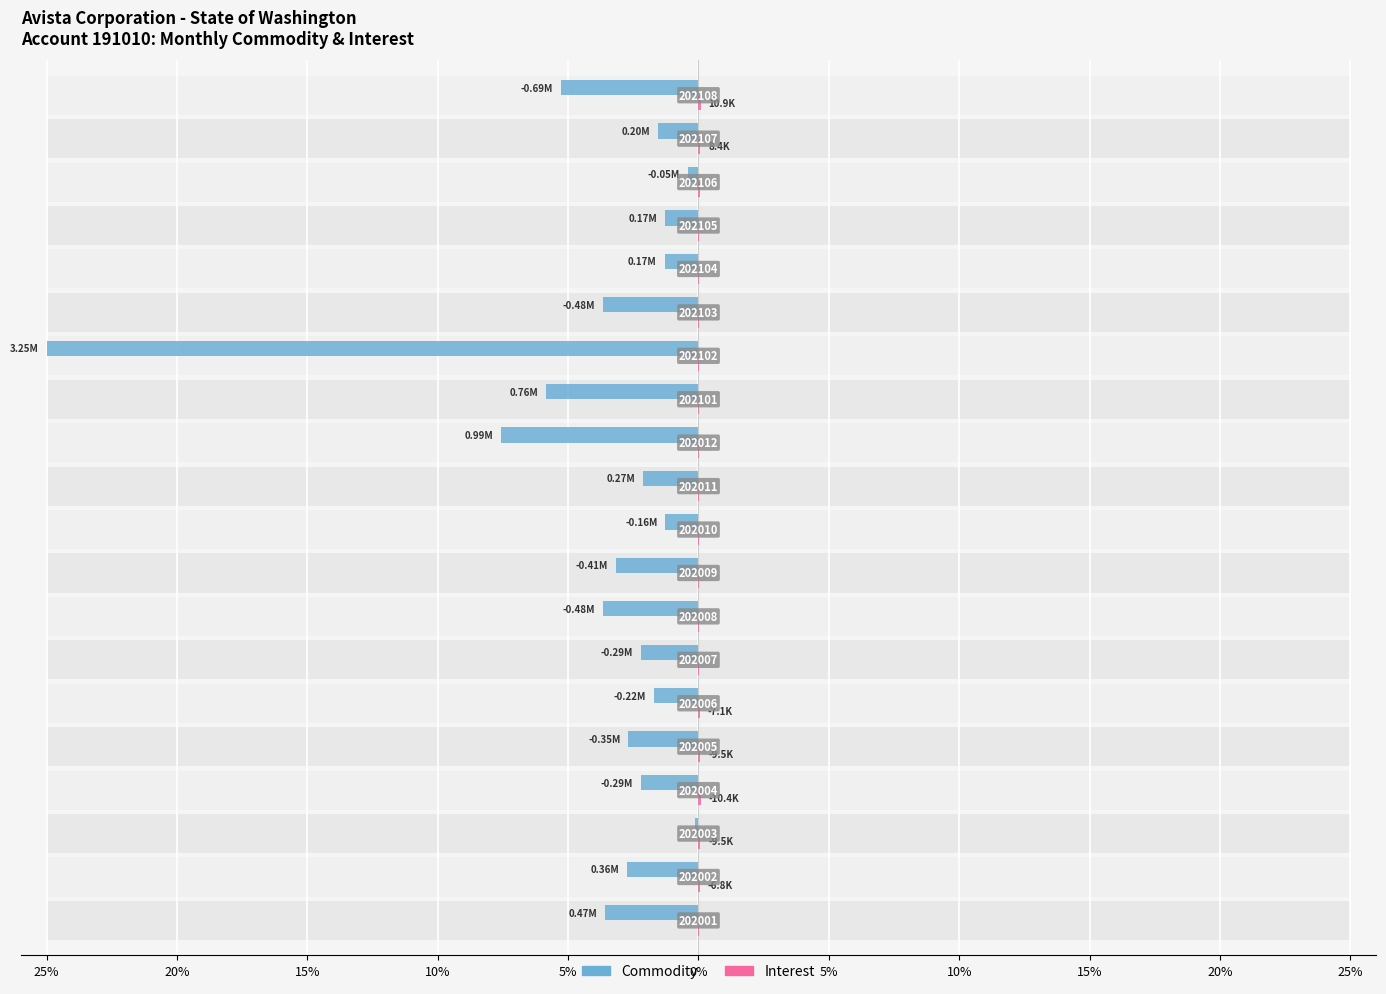

Which series has the widest spread of values?

Commodity